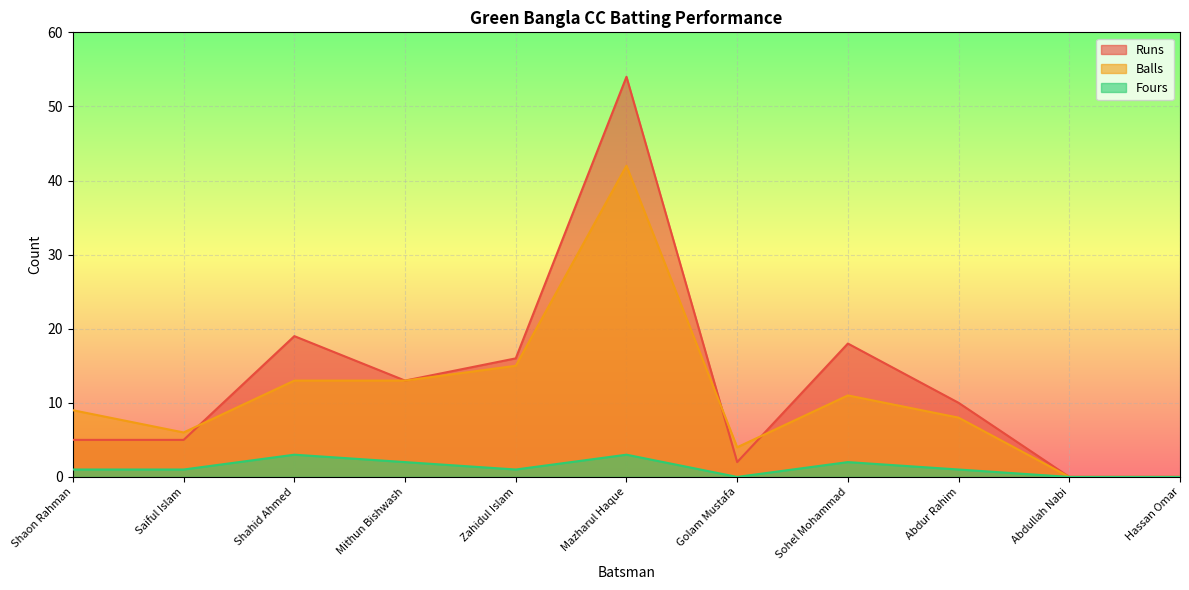

True or false: Balls and Fours intersect in this chart.

False